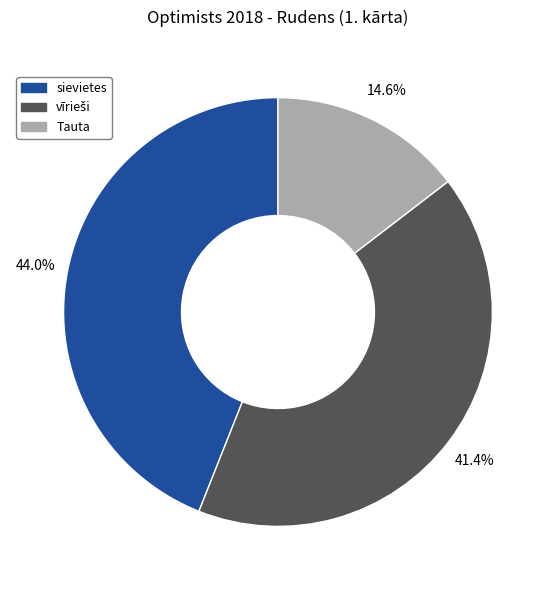

What percentage do Tauta and sievietes together represent?

58.6%